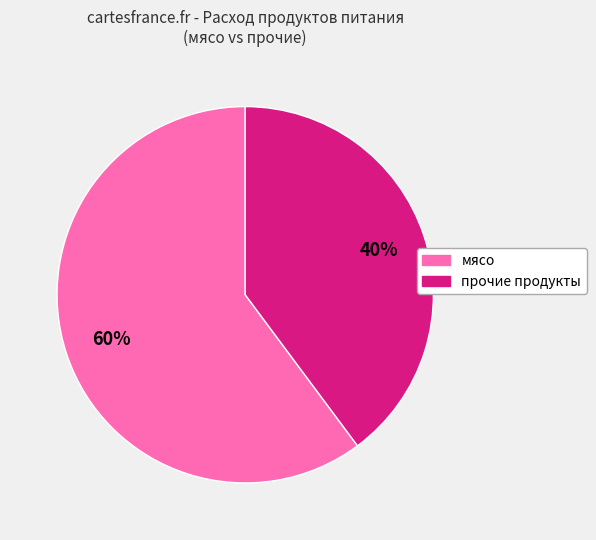

Is there any slice that represents more than half of the pie?

Yes